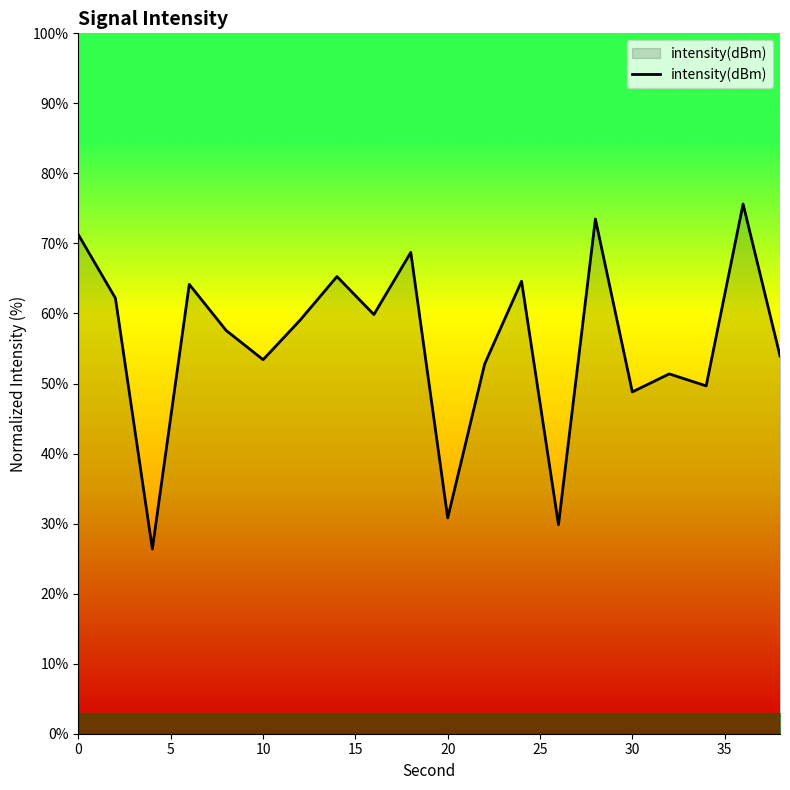

Reading left to right, extract all data points from this chart.

71.2	62.2	26.4	64.2	57.6	53.4	59.0	65.3	59.8	68.7	30.8	52.8	64.6	29.8	73.5	48.8	51.4	49.7	75.6	53.9